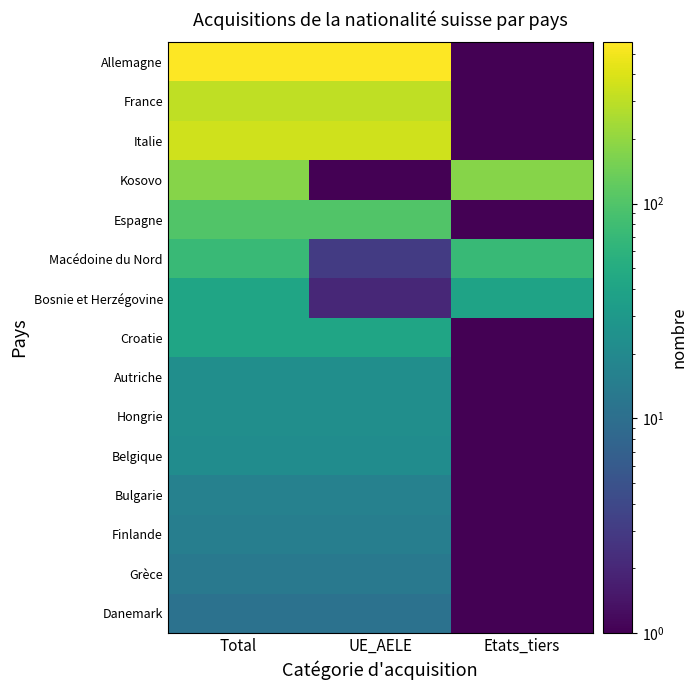

Reading left to right, transcribe all the data shown in this chart.

Allemagne: Total=564.0	UE_AELE=564.0	Etats_tiers=0.1
France: Total=306.0	UE_AELE=306.0	Etats_tiers=0.1
Italie: Total=354.0	UE_AELE=354.0	Etats_tiers=0.1
Kosovo: Total=180.0	UE_AELE=0.1	Etats_tiers=180.0
Espagne: Total=102.0	UE_AELE=102.0	Etats_tiers=0.1
Macédoine du Nord: Total=74.0	UE_AELE=3.0	Etats_tiers=71.0
Bosnie et Herzégovine: Total=41.0	UE_AELE=2.0	Etats_tiers=39.0
Croatie: Total=41.0	UE_AELE=41.0	Etats_tiers=0.1
Autriche: Total=23.0	UE_AELE=23.0	Etats_tiers=0.1
Hongrie: Total=23.0	UE_AELE=23.0	Etats_tiers=0.1
Belgique: Total=22.0	UE_AELE=22.0	Etats_tiers=0.1
Bulgarie: Total=16.0	UE_AELE=16.0	Etats_tiers=0.1
Finlande: Total=15.0	UE_AELE=15.0	Etats_tiers=0.1
Grèce: Total=13.0	UE_AELE=13.0	Etats_tiers=0.1
Danemark: Total=11.0	UE_AELE=11.0	Etats_tiers=0.1